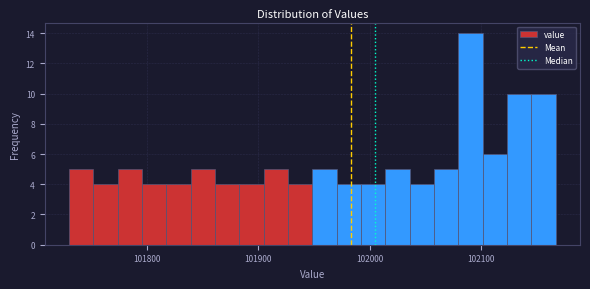

Around what value on the x-axis is the tallest bar? Give the approximate position of its centre, as read against the axis.

102090